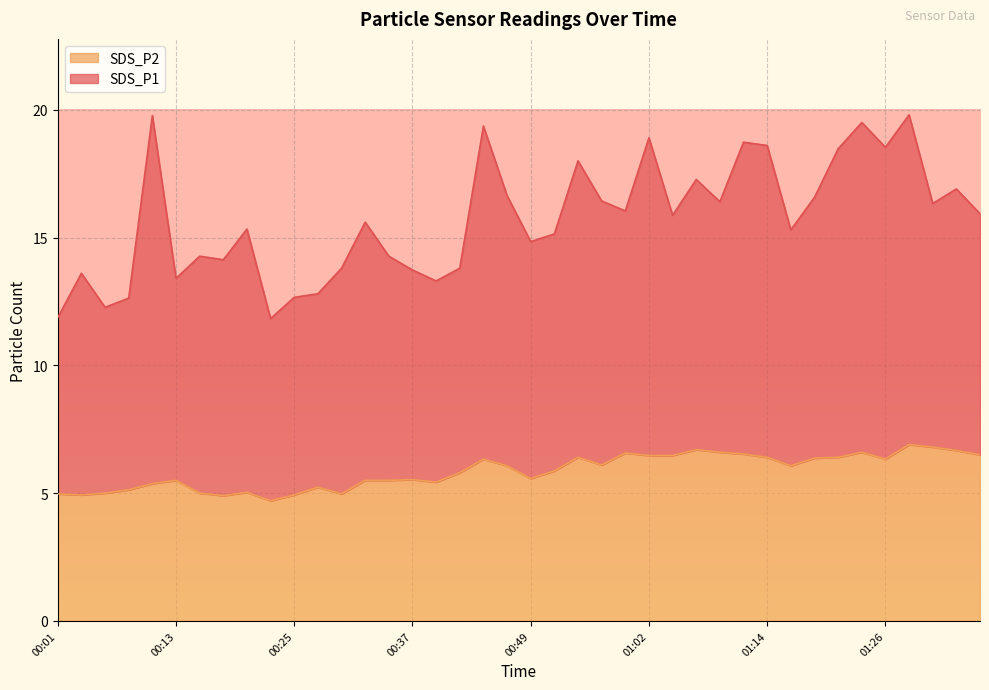

Which has a higher value, 00:11 or 01:14?

01:14